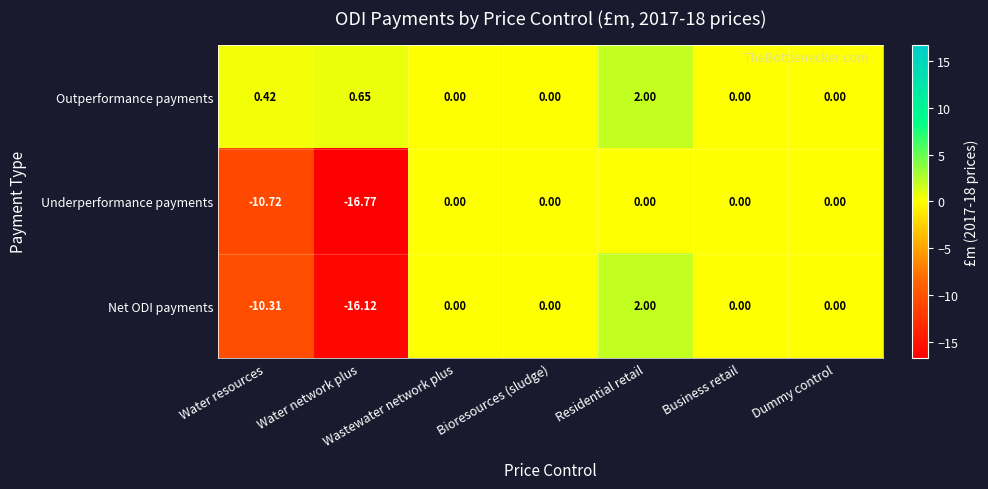

Which label corresponds to the largest value in the chart?

Residential retail